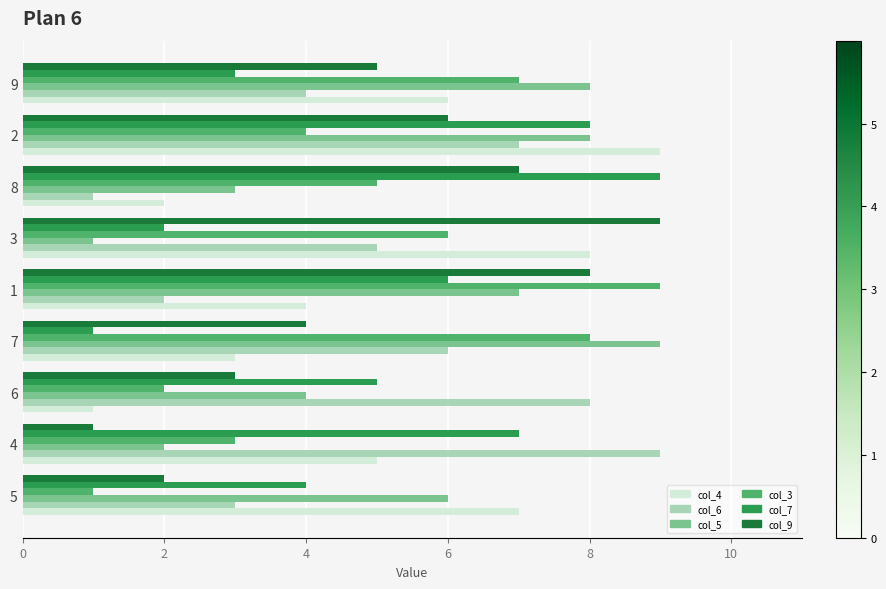

The value of col_7 at 7 is 1. True or false?

True